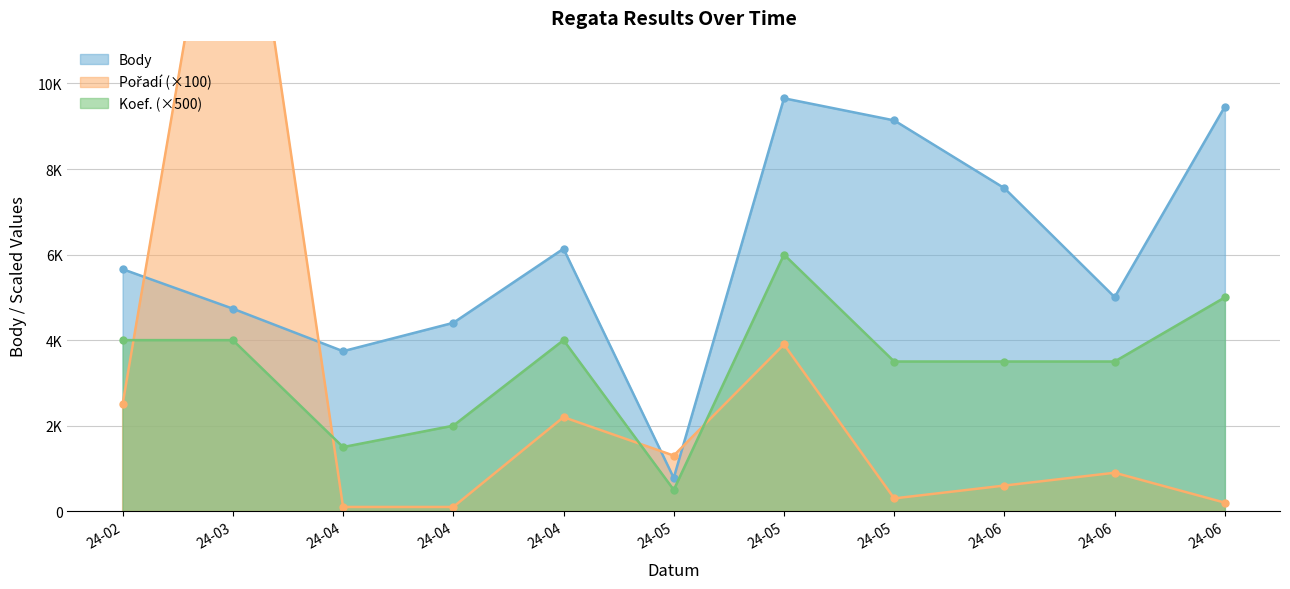

Which series has the largest range (max minus min)?

Pořadí